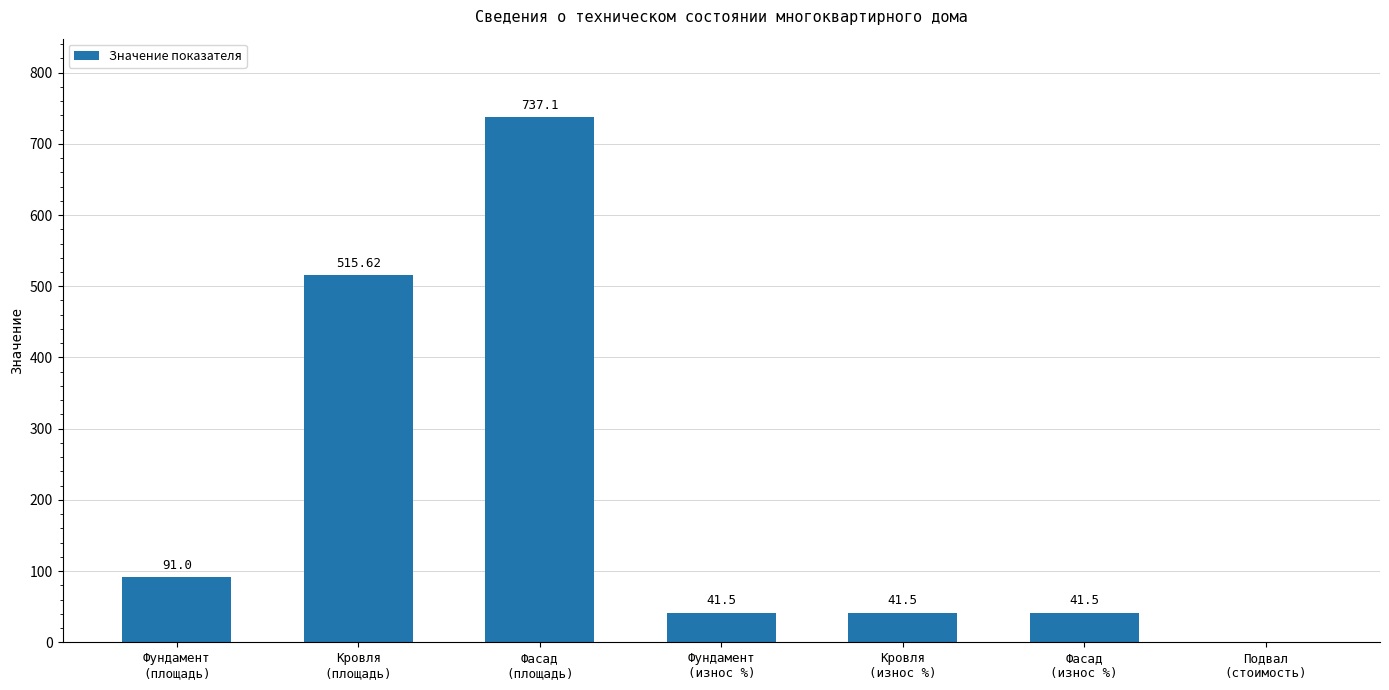

Count the number of values greater than 41.

6